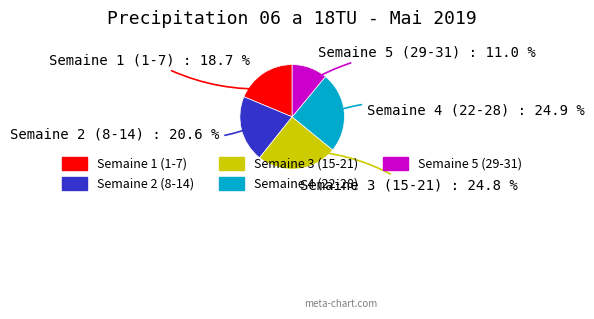

Which has a higher value, Semaine 3 (15-21) or Semaine 5 (29-31)?

Semaine 3 (15-21)